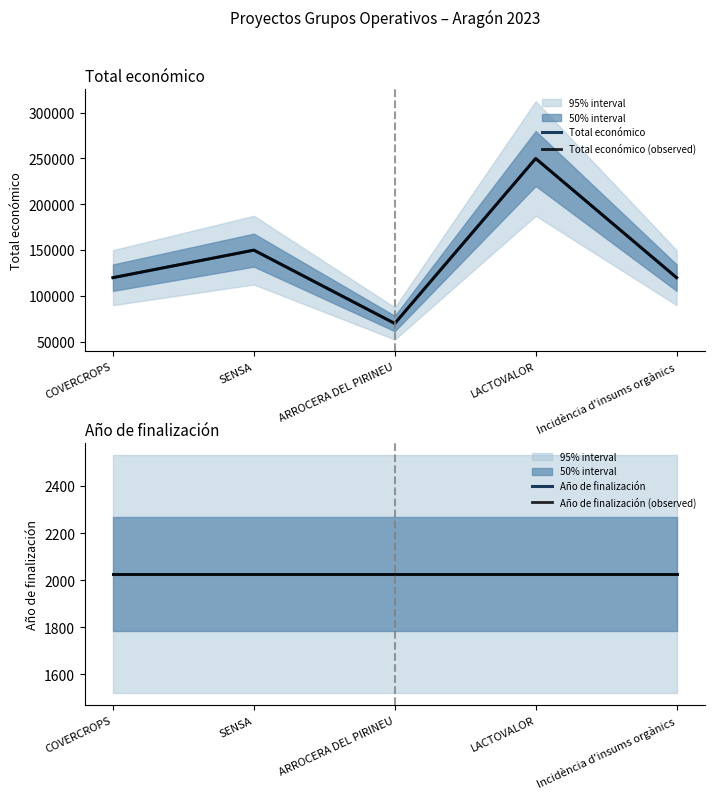

What is the average value of the Total económico (observed) series?

142000